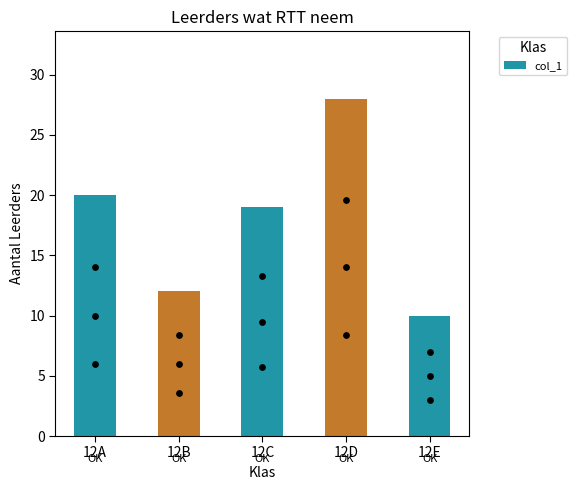

Between 12E and 12A, which is larger?

12A